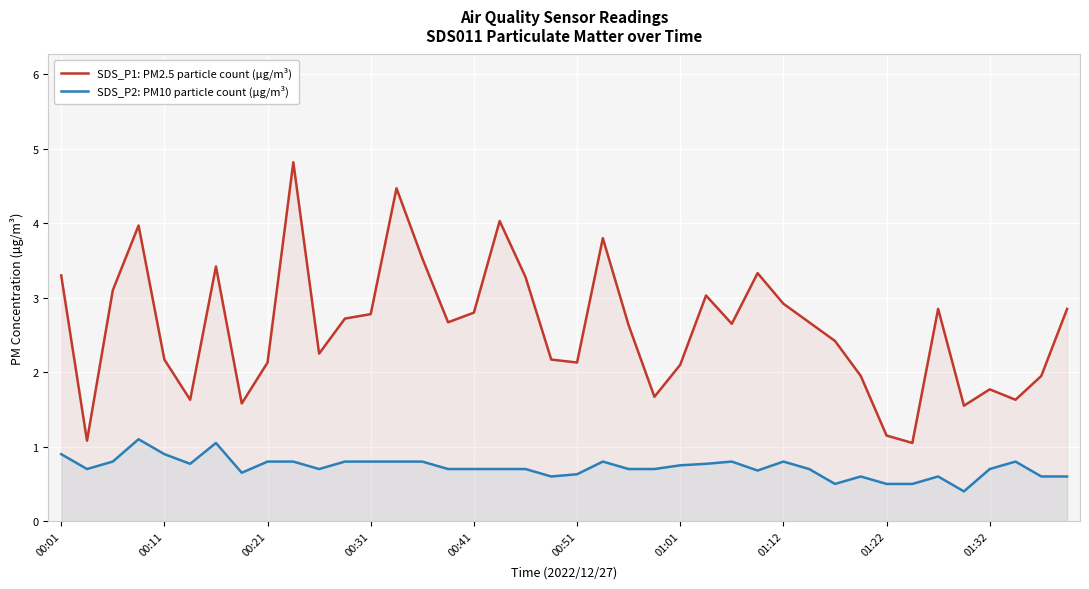

The value of SDS_P1: PM2.5 particle count (µg/m³) at 01:12 is 2.9. True or false?

True